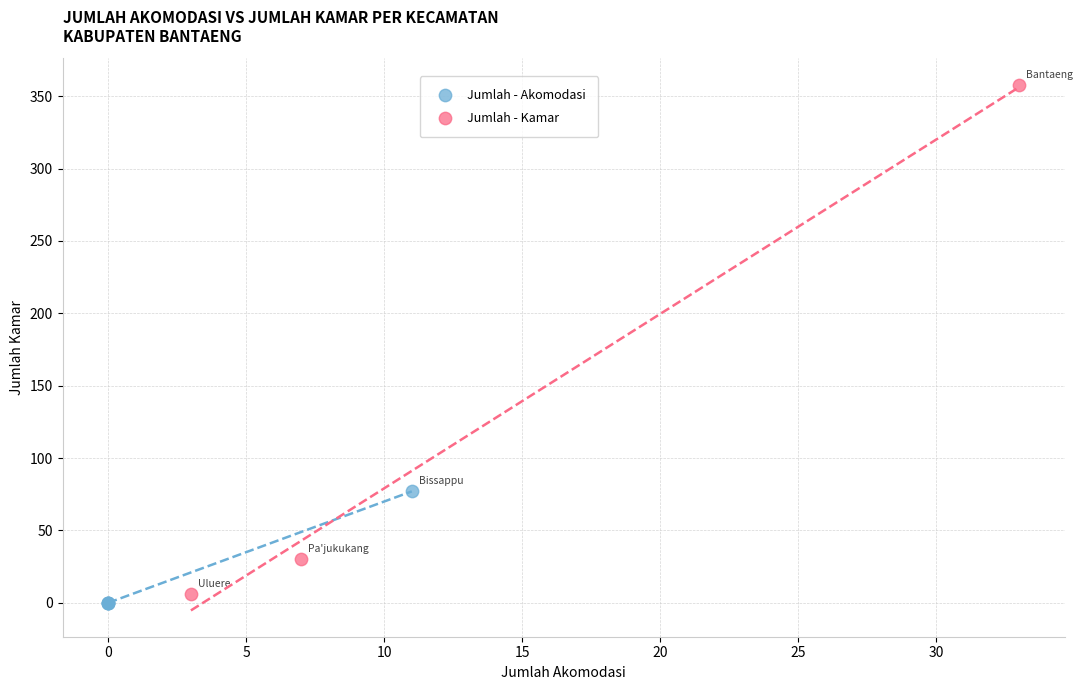

What are all the series names shown in the legend?

Jumlah - Akomodasi, Jumlah - Kamar